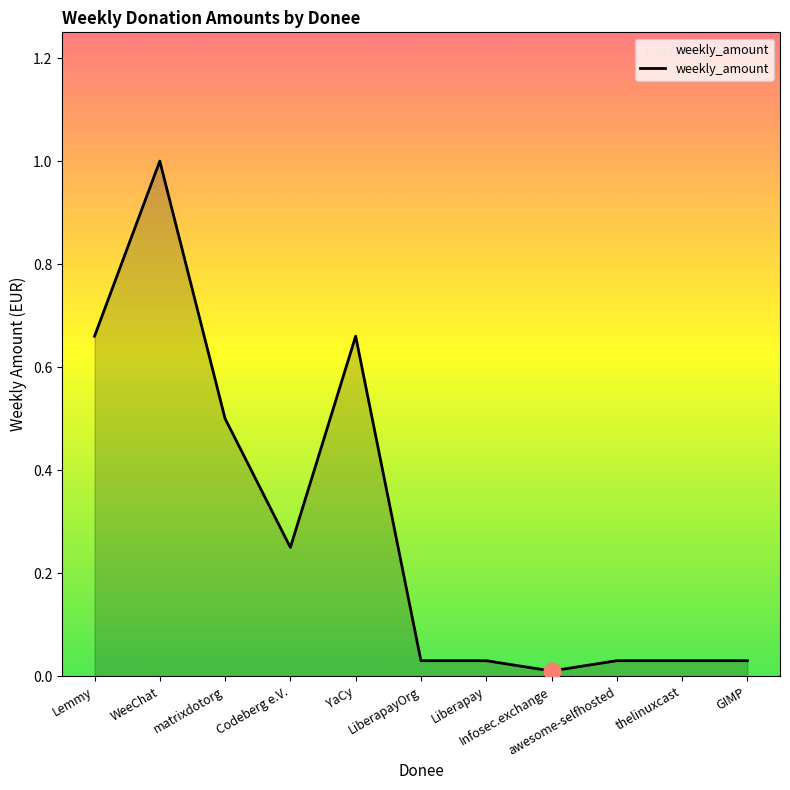

Reading left to right, transcribe all the data shown in this chart.

Lemmy=0.7	WeeChat=1.0	matrixdotorg=0.5	Codeberg e.V.=0.2	YaCy=0.7	LiberapayOrg=0.0	Liberapay=0.0	Infosec.exchange=0.0	awesome-selfhosted=0.0	thelinuxcast=0.0	GIMP=0.0